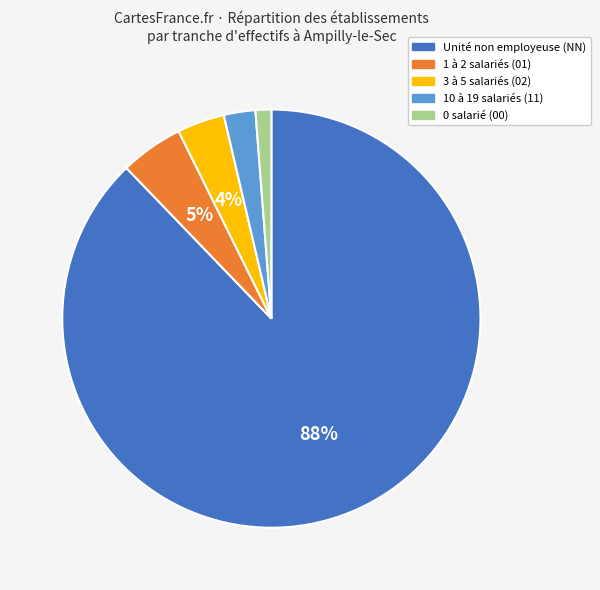

Does Unité non employeuse (NN) account for over 50% of the chart?

Yes